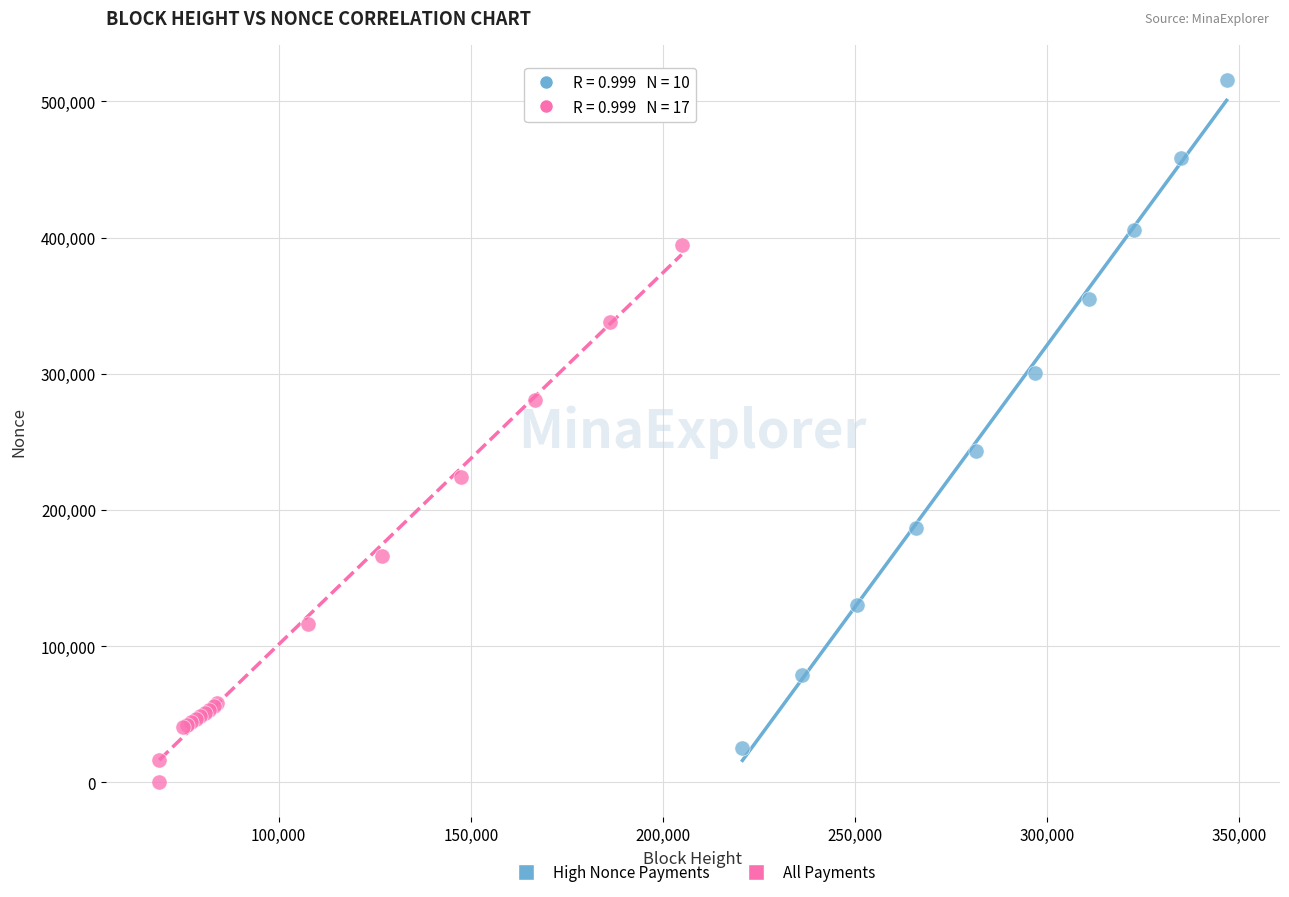

Which series contains the lowest Y value?

All Payments